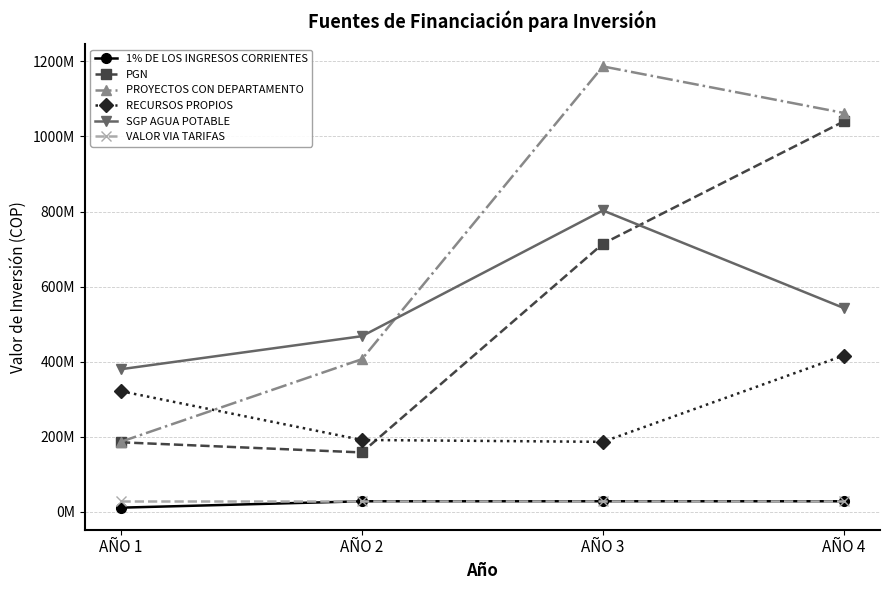

What is the greatest value displayed?

1186625000